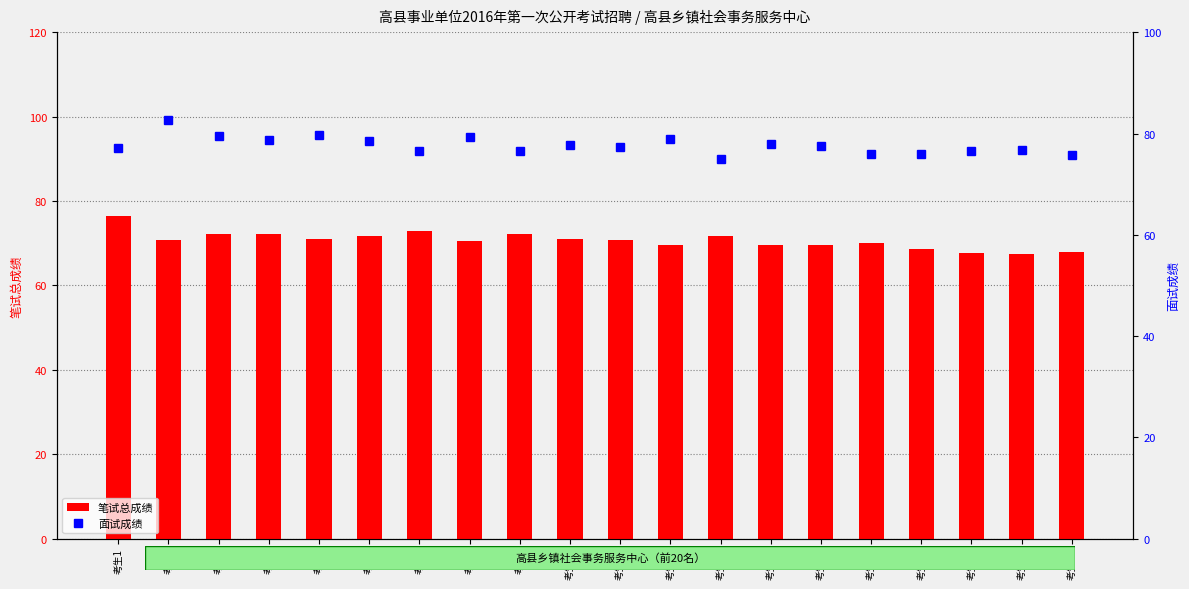

What is the average value of the 笔试总成绩 series?

70.7